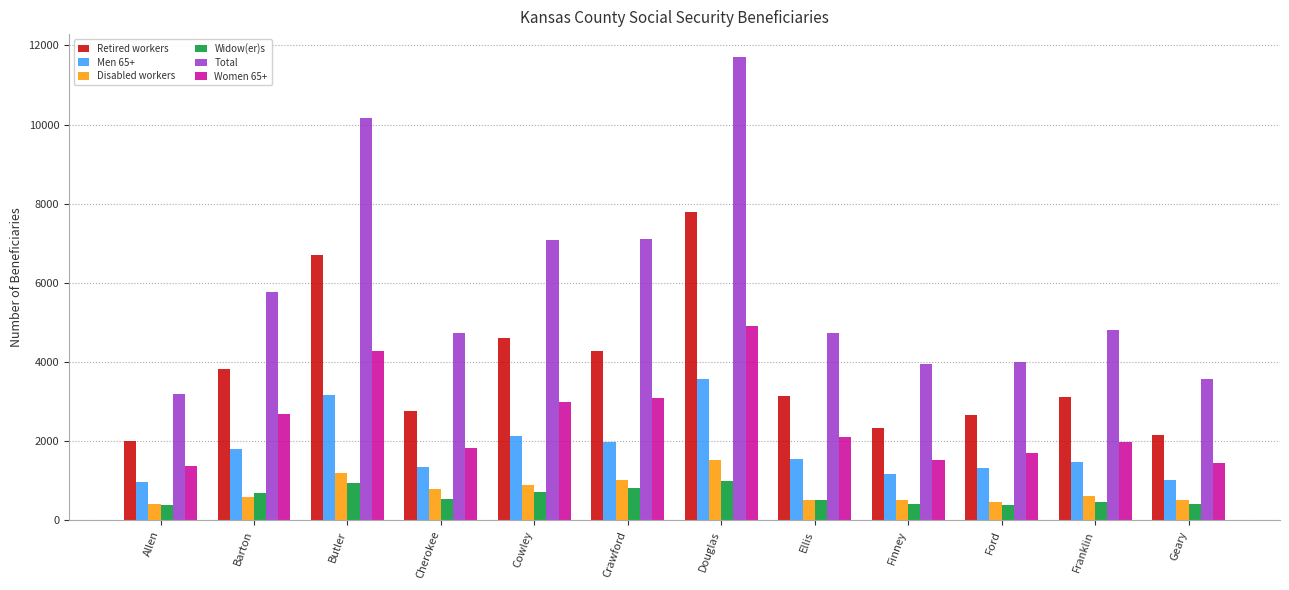

How many bars are there in total?

72